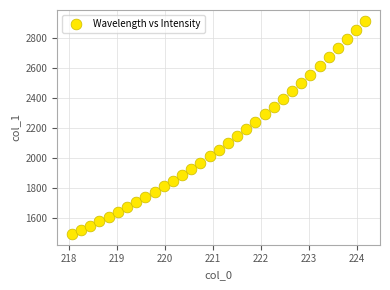

What is the range of X values (max minus min)?

6.1